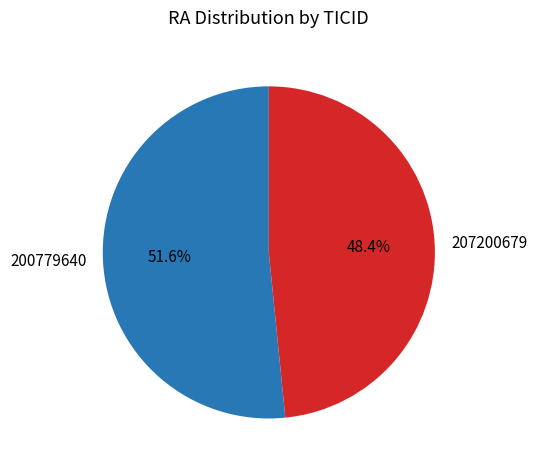

To the nearest percent, what is the average slice percentage?

50%